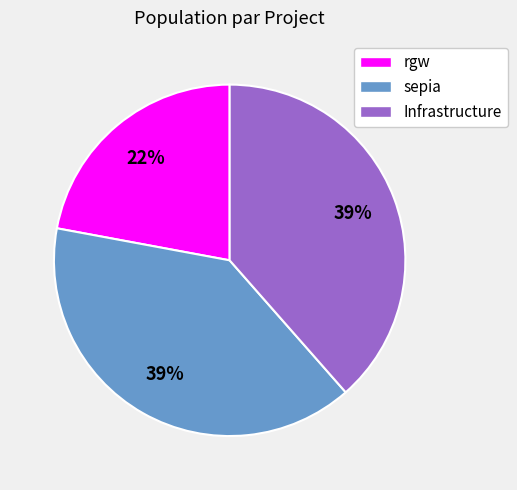

What percentage is the Infrastructure slice, to the nearest percent?

39%